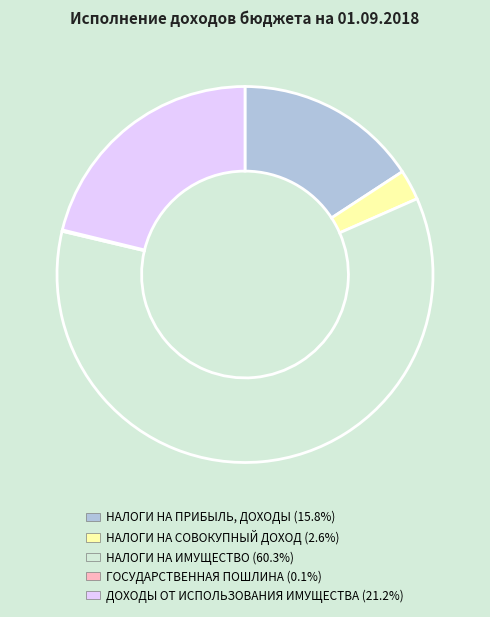

Is there any slice that represents more than half of the pie?

Yes